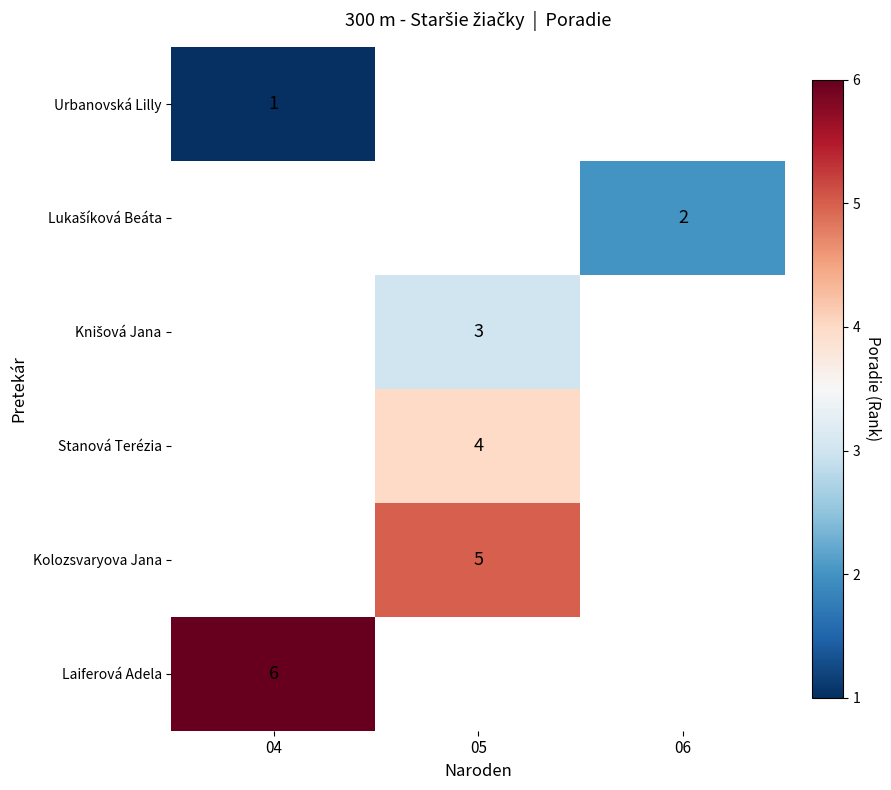

What is the maximum value shown in the chart?

6.0